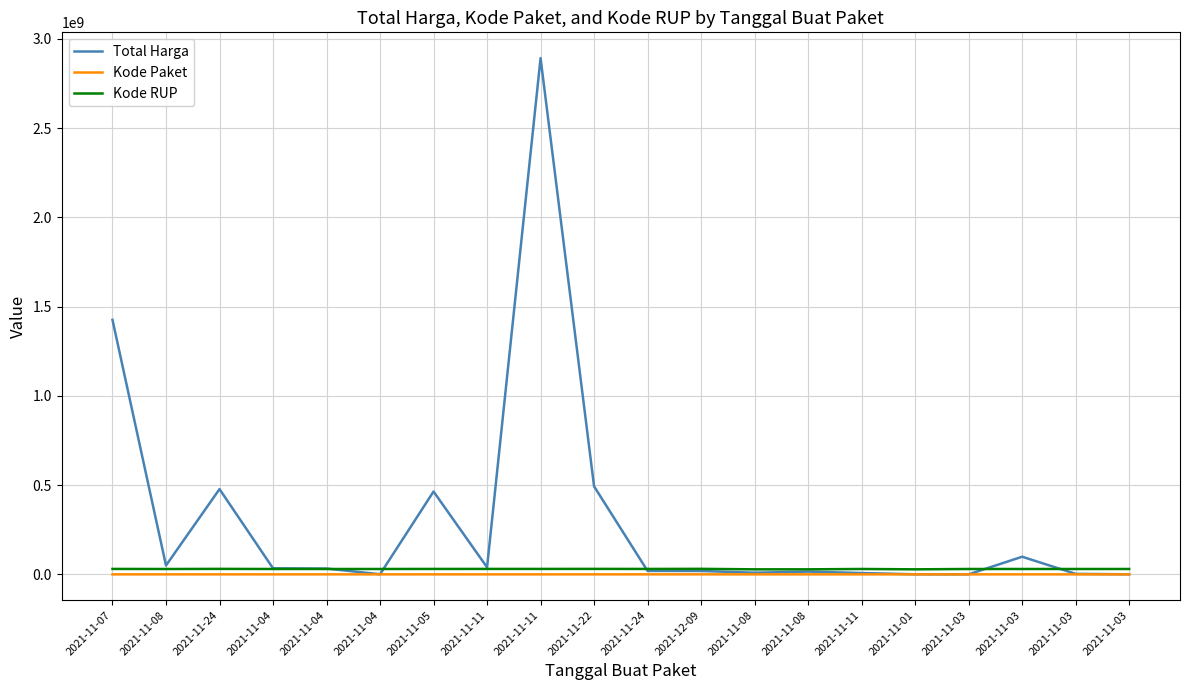

Does the chart have visible grid lines?

Yes